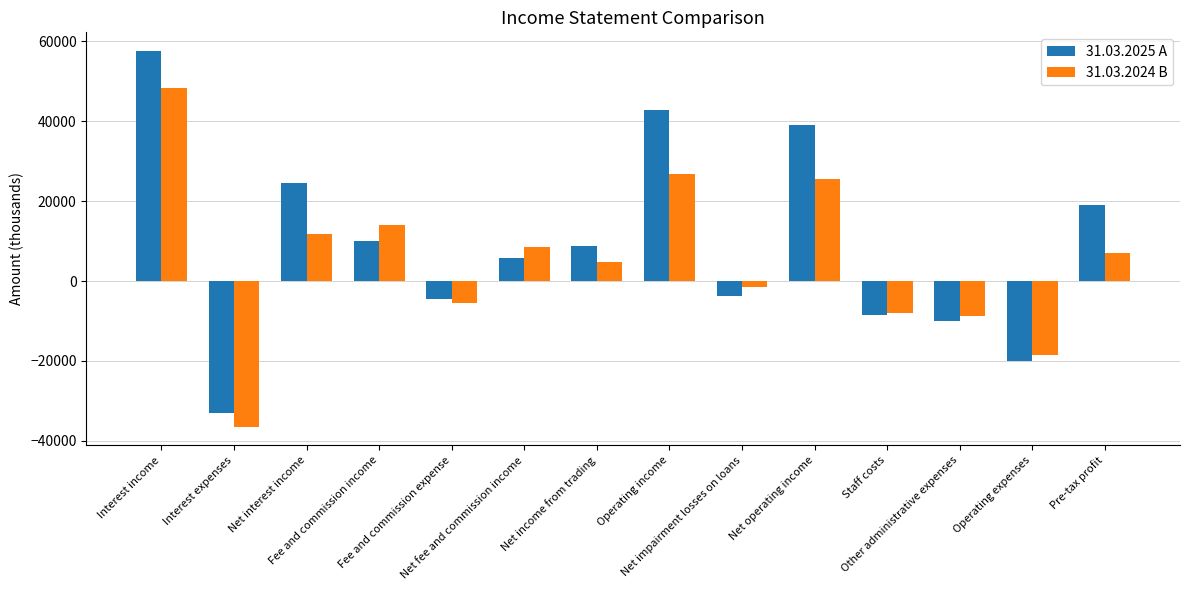

Rank the series by their maximum value, from highest to lowest.

31.03.2025 A, 31.03.2024 B